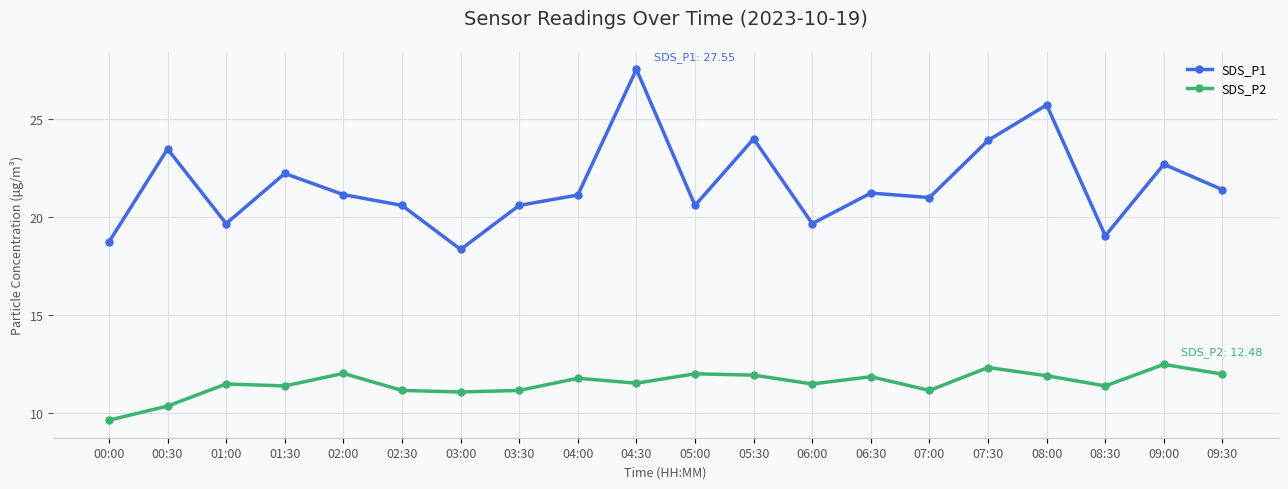

Is it true that SDS_P2 equals 8.7 at 09:00?

False